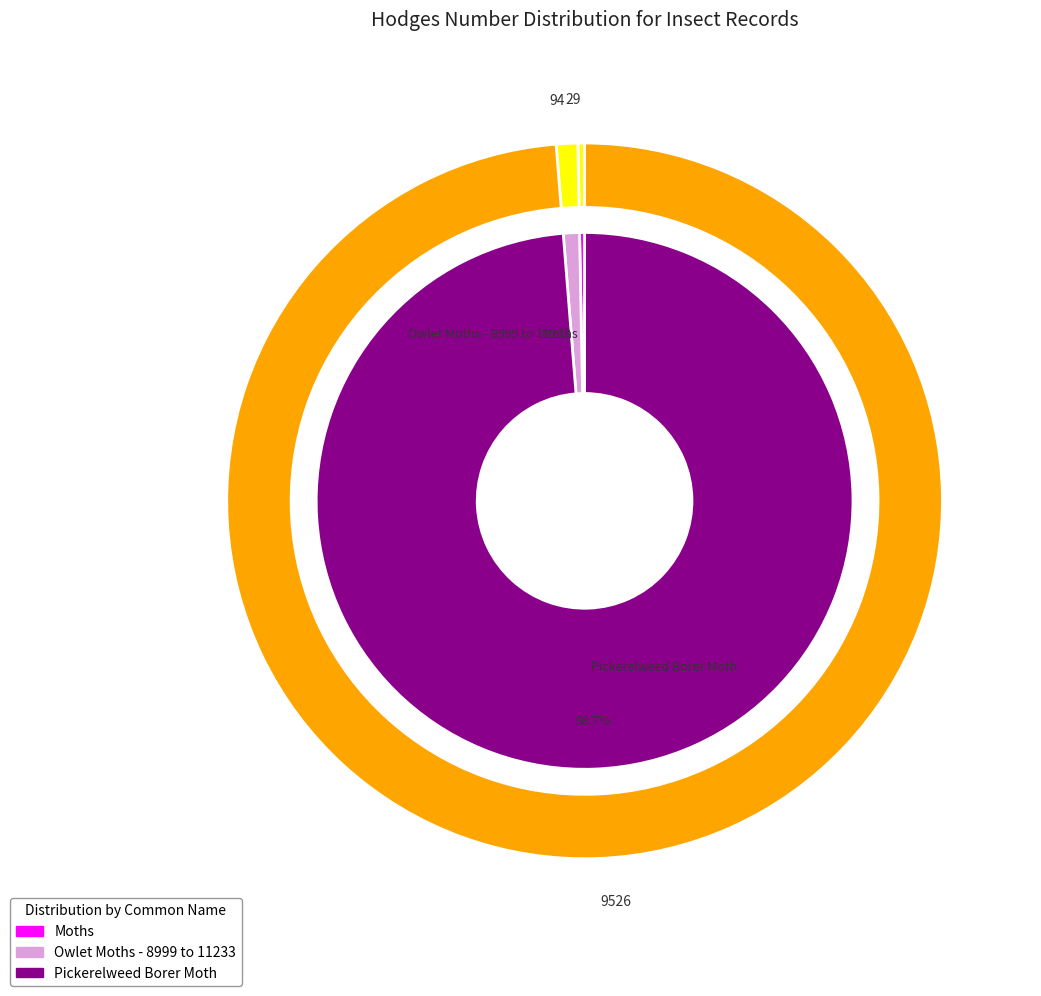

What is the change in value from Moths to Owlet Moths - 8999 to 11233?

+64.5